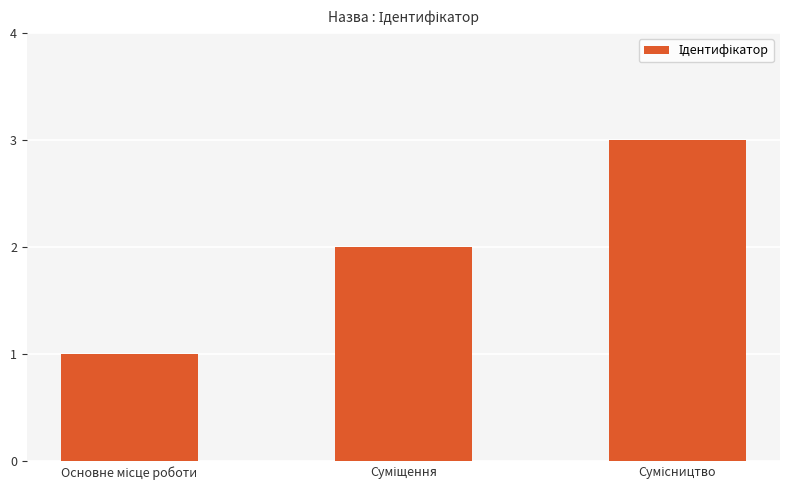

What is the sum of all values?

6